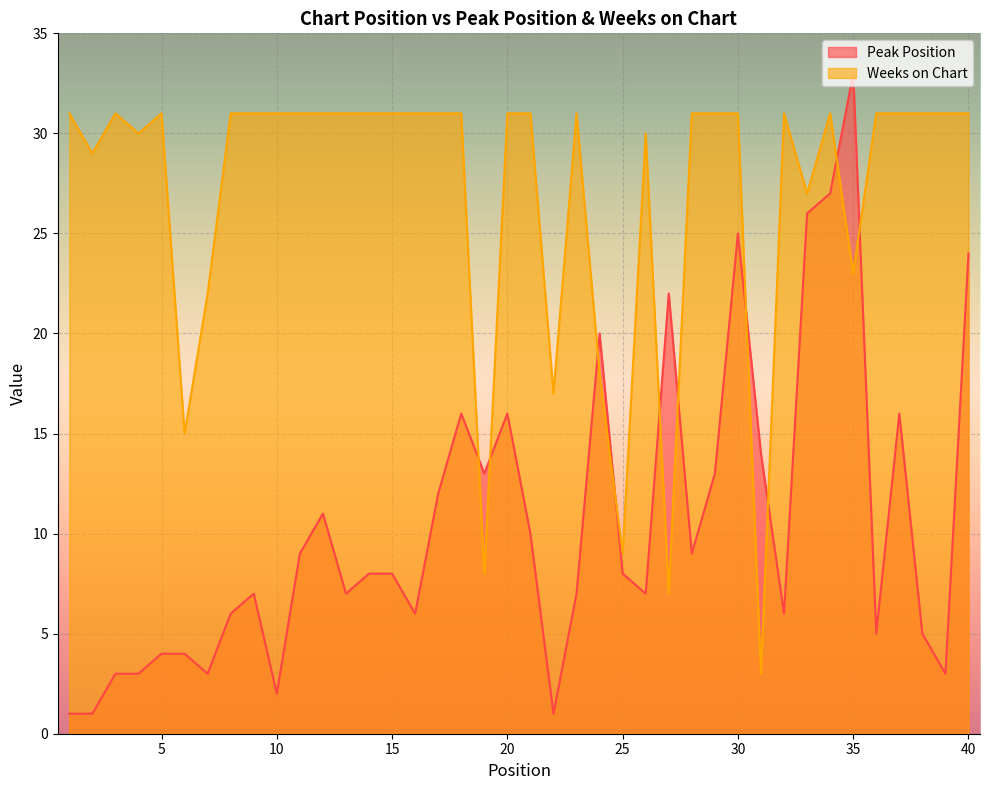

Reading left to right, list all the values displayed in this chart.

Peak Position: 1	1	3	3	4	4	3	6	7	2	9	11	7	8	8	6	12	16	13	16	10	1	7	20	8	7	22	9	13	25	14	6	26	27	33	5	16	5	3	24
Weeks on Chart: 31	29	31	30	31	15	22	31	31	31	31	31	31	31	31	31	31	31	8	31	31	17	31	18	9	30	7	31	31	31	3	31	27	31	23	31	31	31	31	31